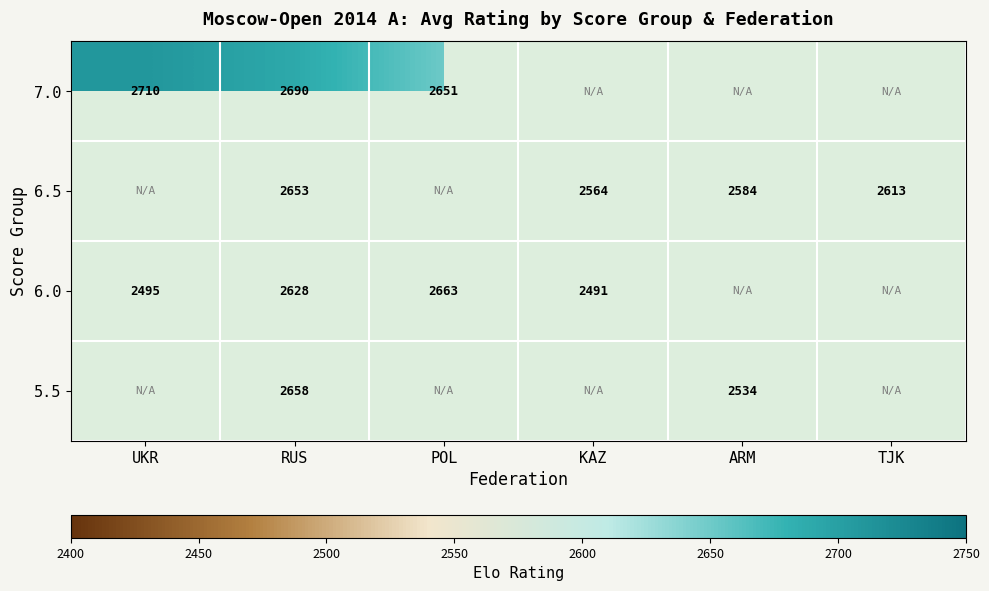

The value of 6.0 at UKR is 3506. True or false?

False